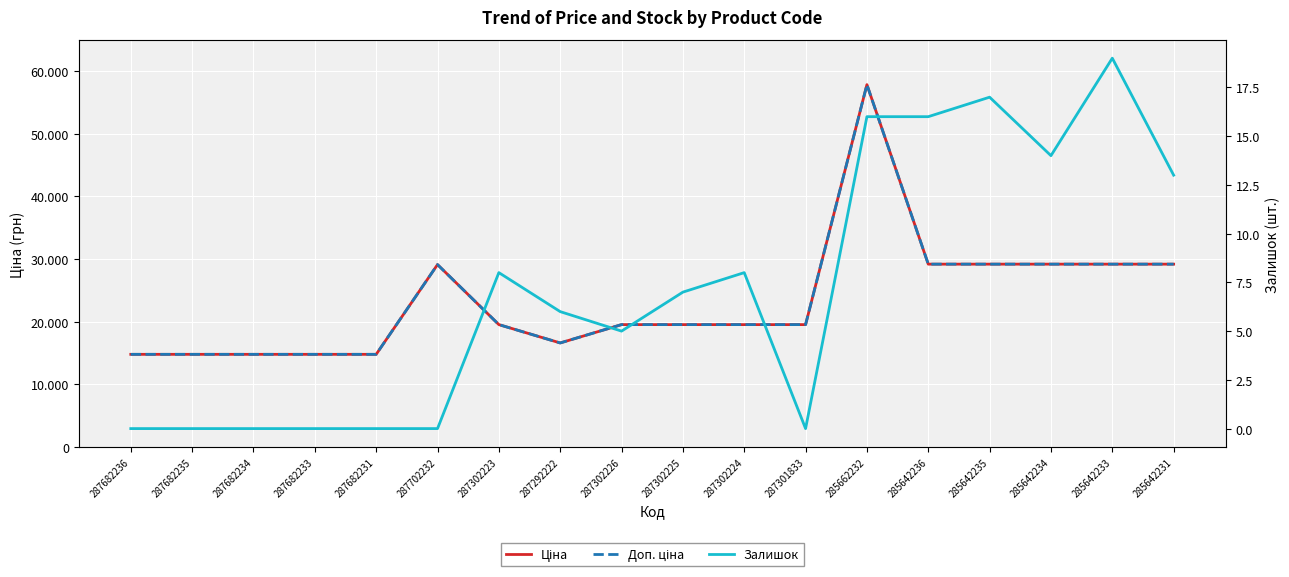

How many lines are shown in the chart?

3